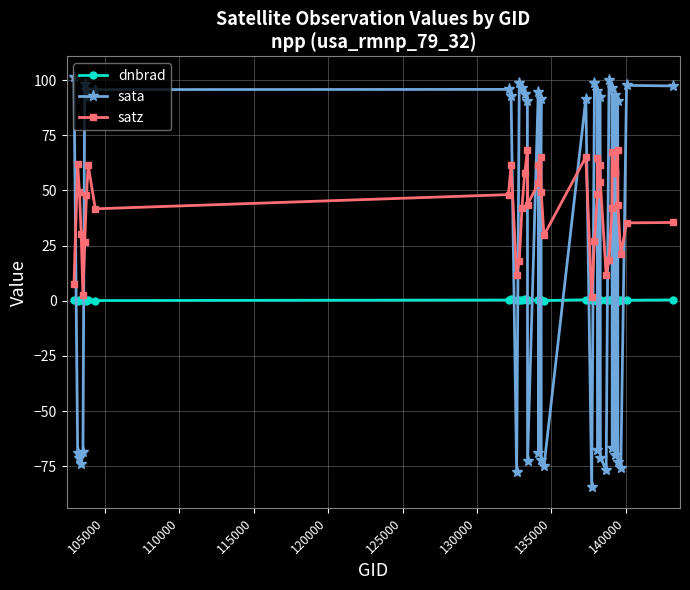

What is the value of the sata point at the 18th from the left?

94.7